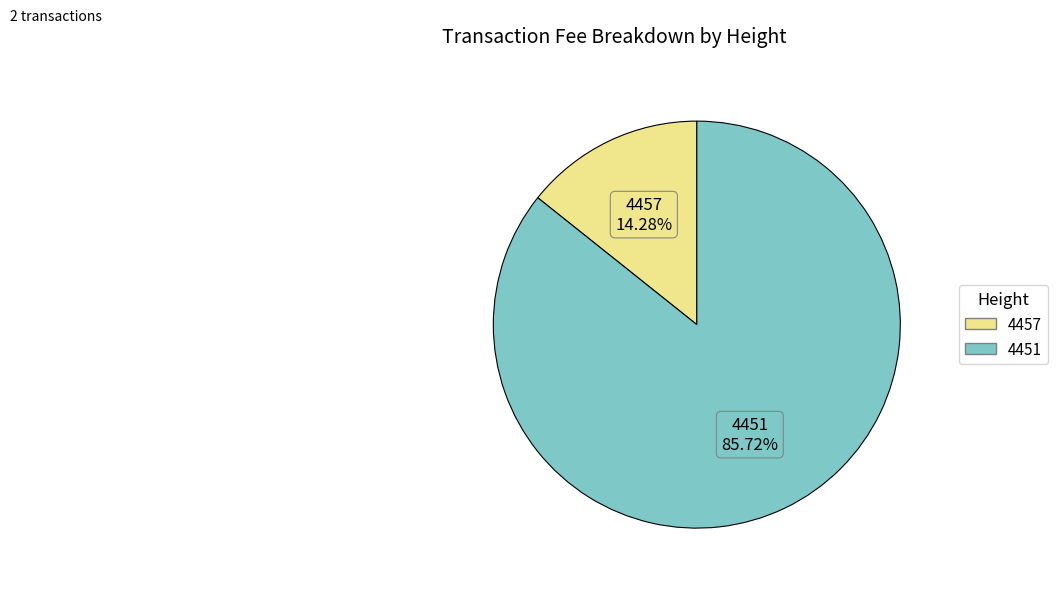

True or false: 4457 accounts for 14% of the total.

True